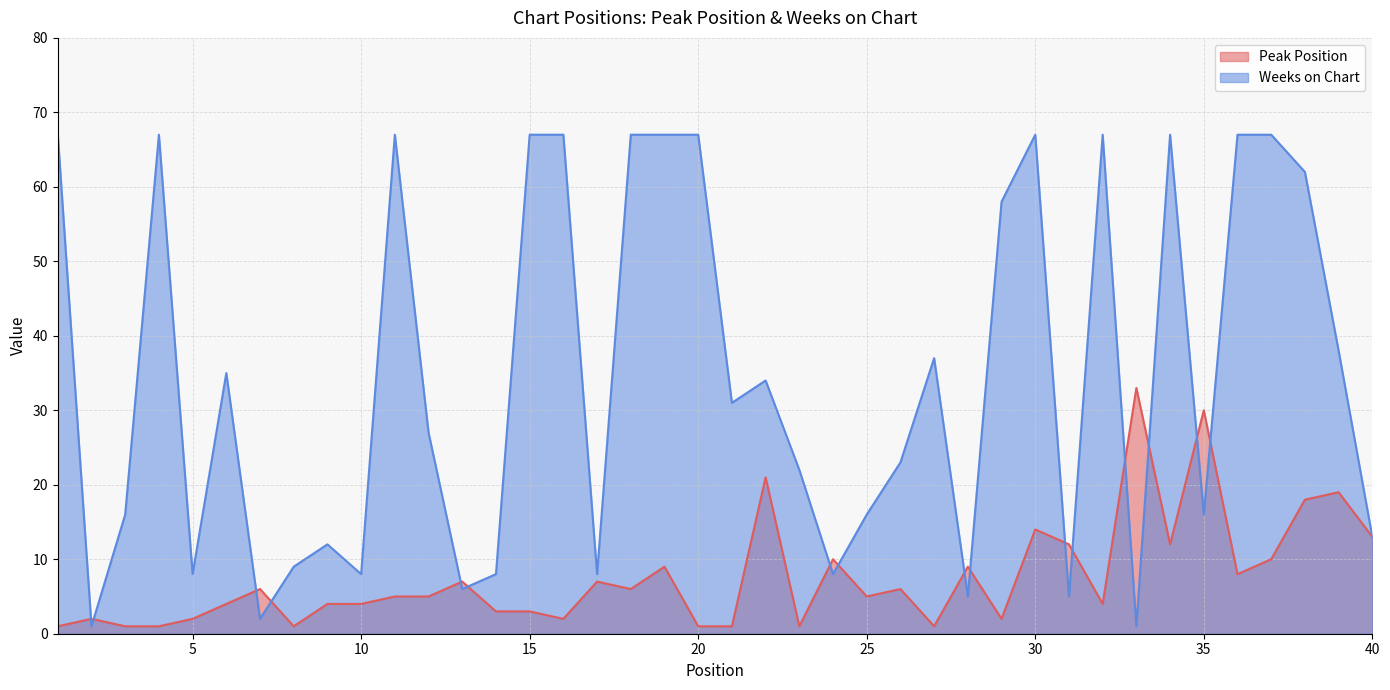

What is the difference between the Peak Position values at 20 and 25?

4